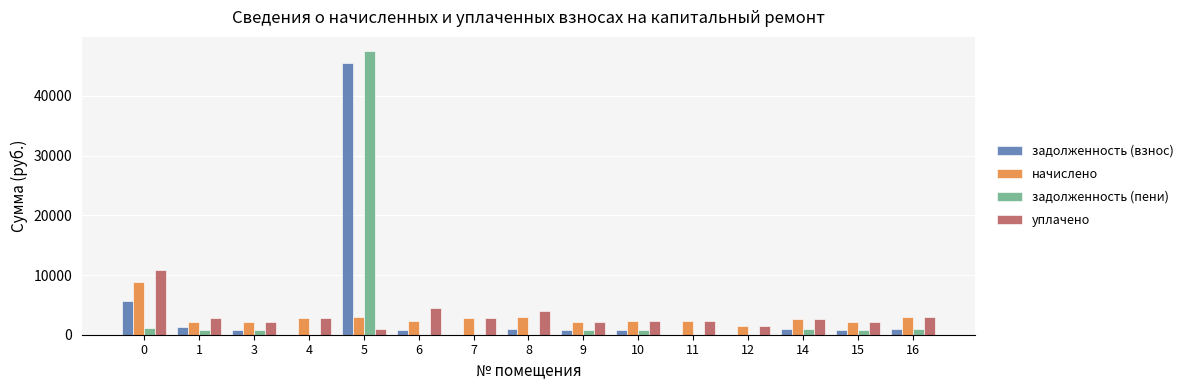

What is the highest value of the задолженность (пени) series?

47522.3